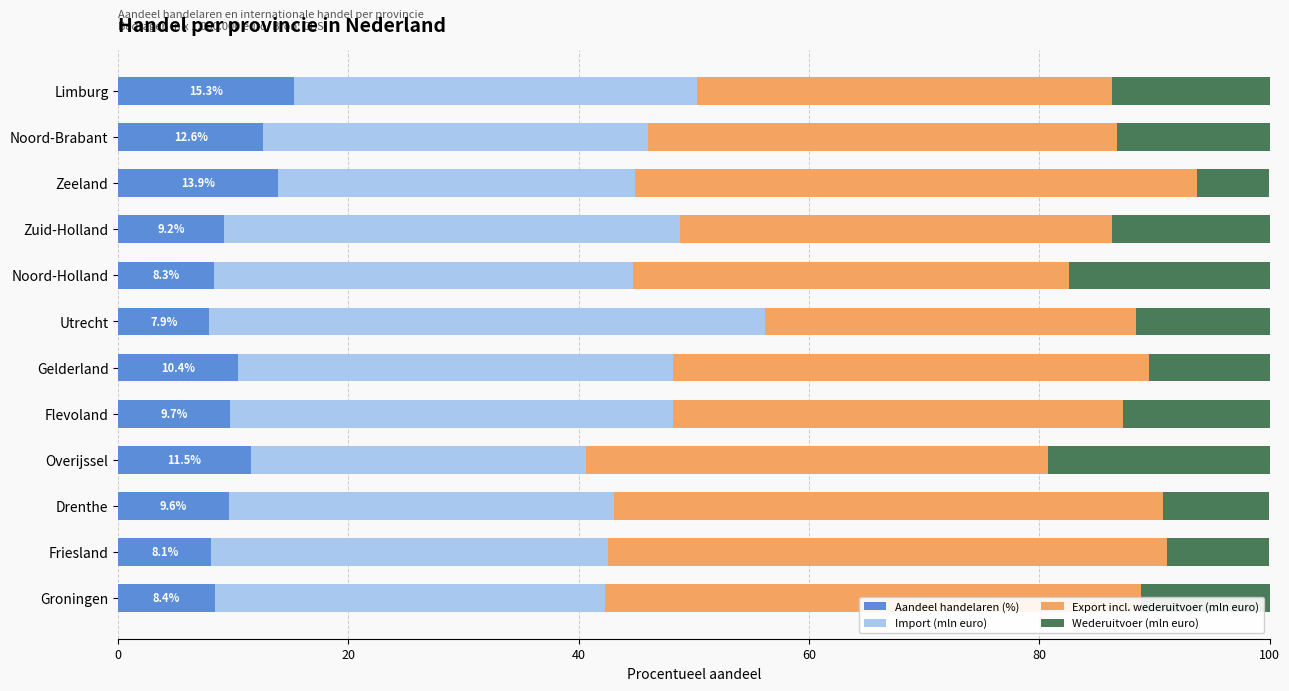

What is the minimum value for Aandeel handelaren (%)?

7.9